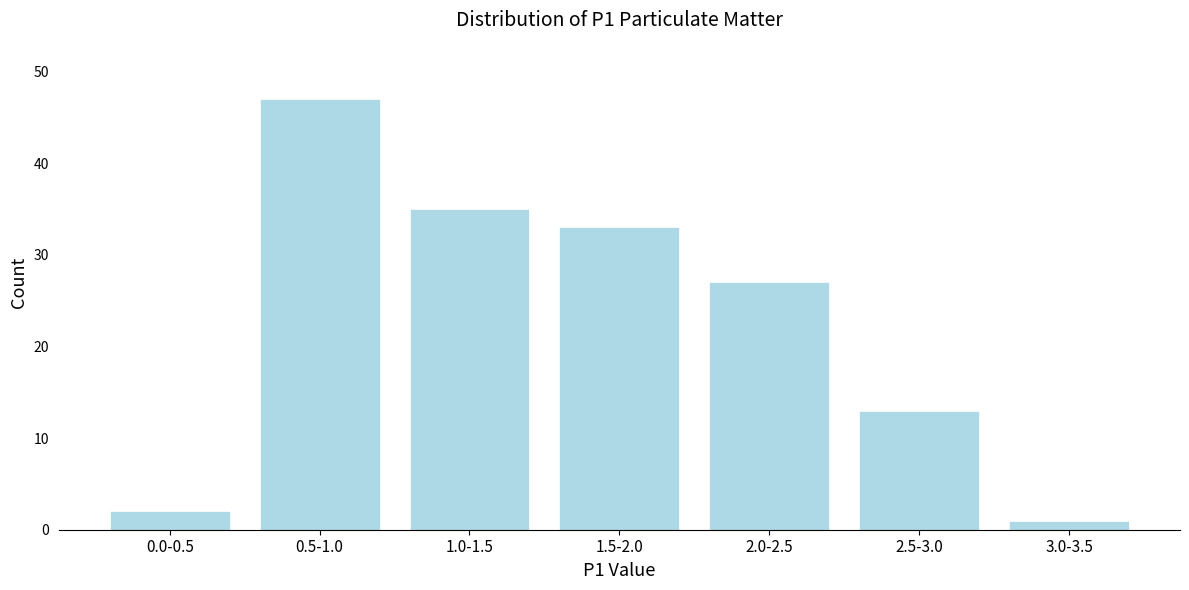

Reading right to left, list all the values displayed in this chart.

3.0-3.5=1	2.5-3.0=13	2.0-2.5=27	1.5-2.0=33	1.0-1.5=35	0.5-1.0=47	0.0-0.5=2